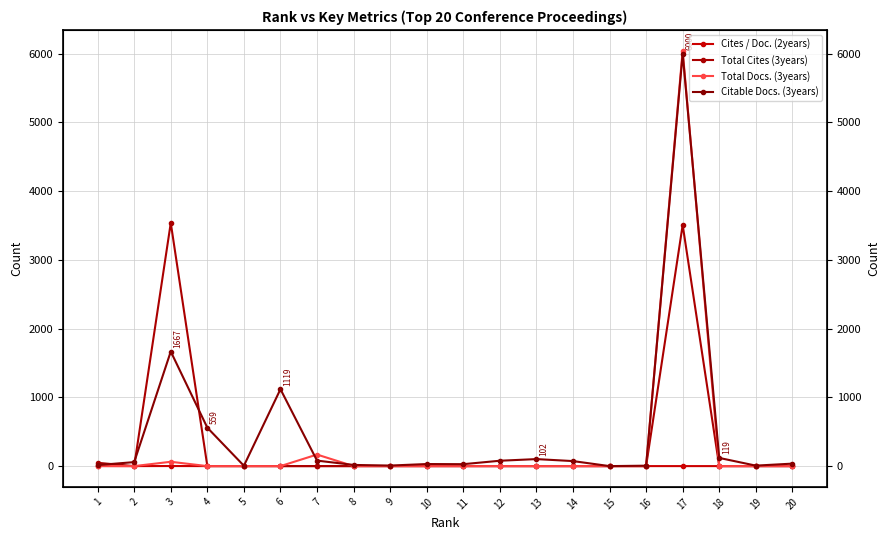

Which series has the largest total across all categories?

Citable Docs. (3years)